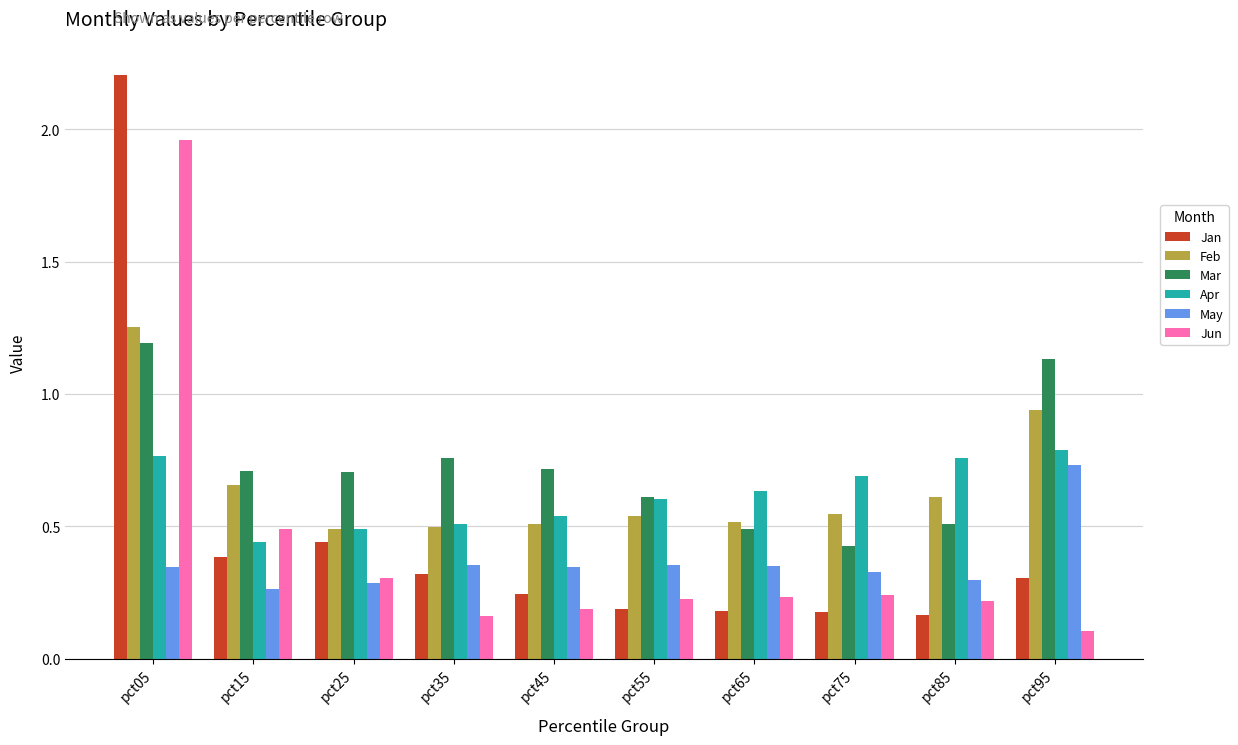

How many bars are there in total?

60